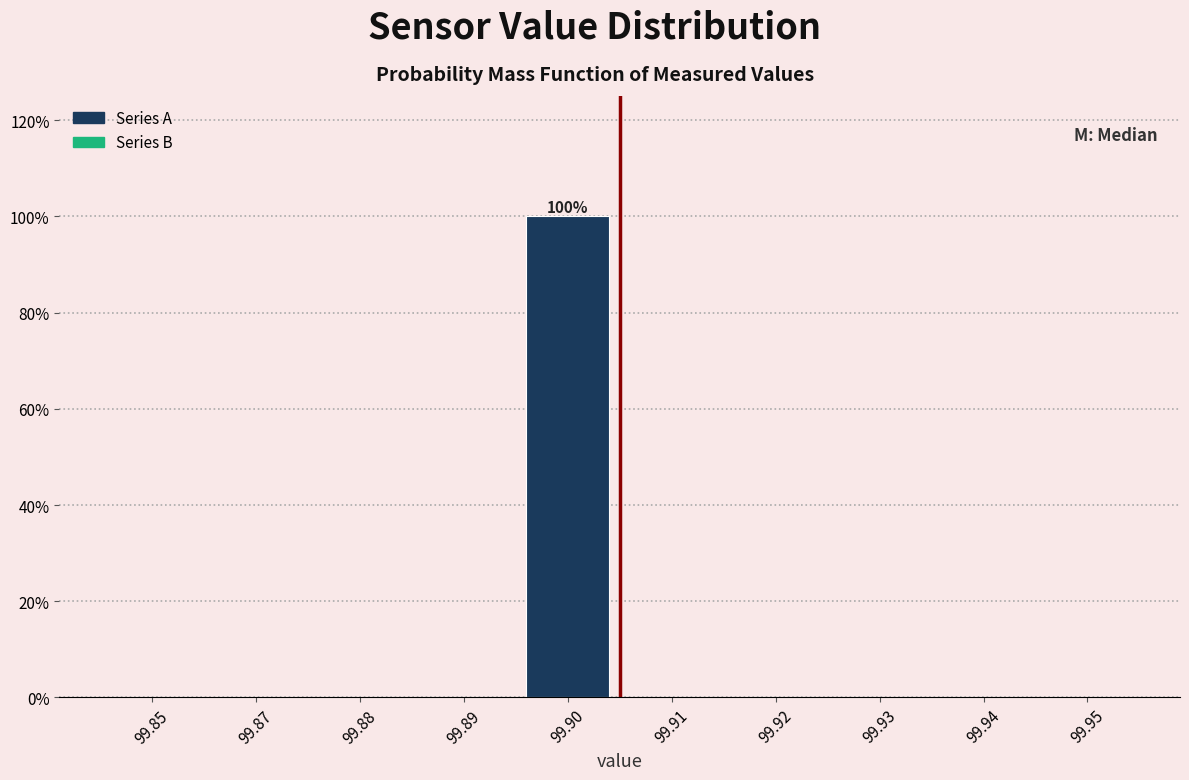

Reading left to right, what are all the values shown in this chart?

99.85=0	99.87=0	99.88=0	99.89=0	99.90=100	99.91=0	99.92=0	99.93=0	99.94=0	99.95=0